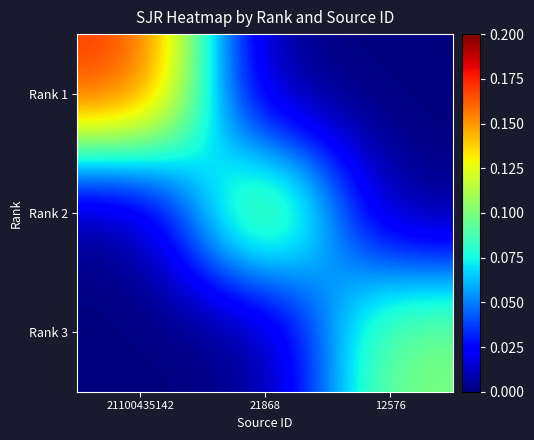

Which has a higher value, 21868 or 12576?

21868